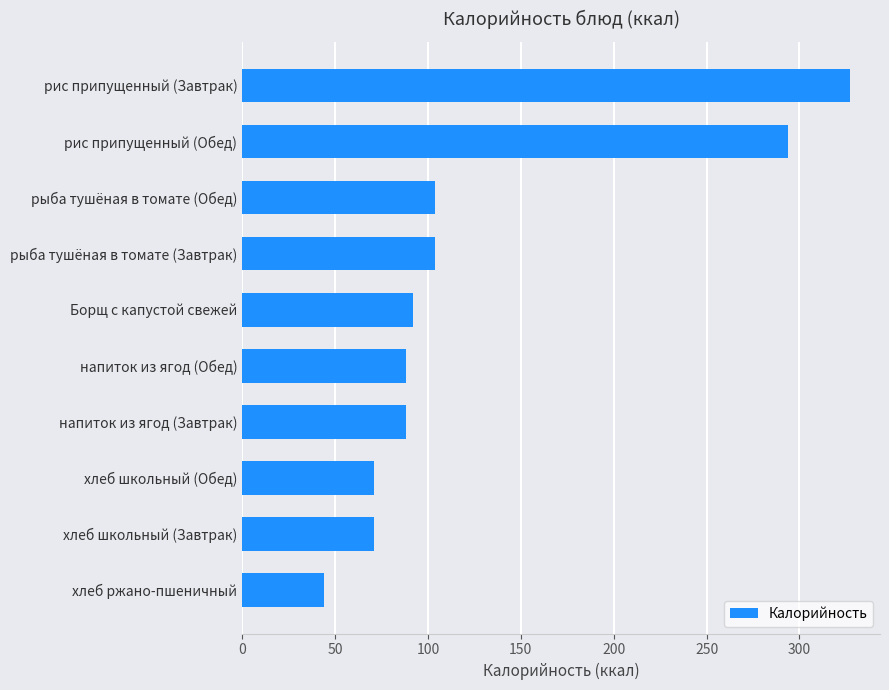

Reading bottom to top, list all the values displayed in this chart.

хлеб ржано-пшеничный=44	хлеб школьный (Завтрак)=71	хлеб школьный (Обед)=71	напиток из ягод (Завтрак)=88	напиток из ягод (Обед)=88	Борщ с капустой свежей=92	рыба тушёная в томате (Завтрак)=104	рыба тушёная в томате (Обед)=104	рис припущенный (Обед)=294	рис припущенный (Завтрак)=327